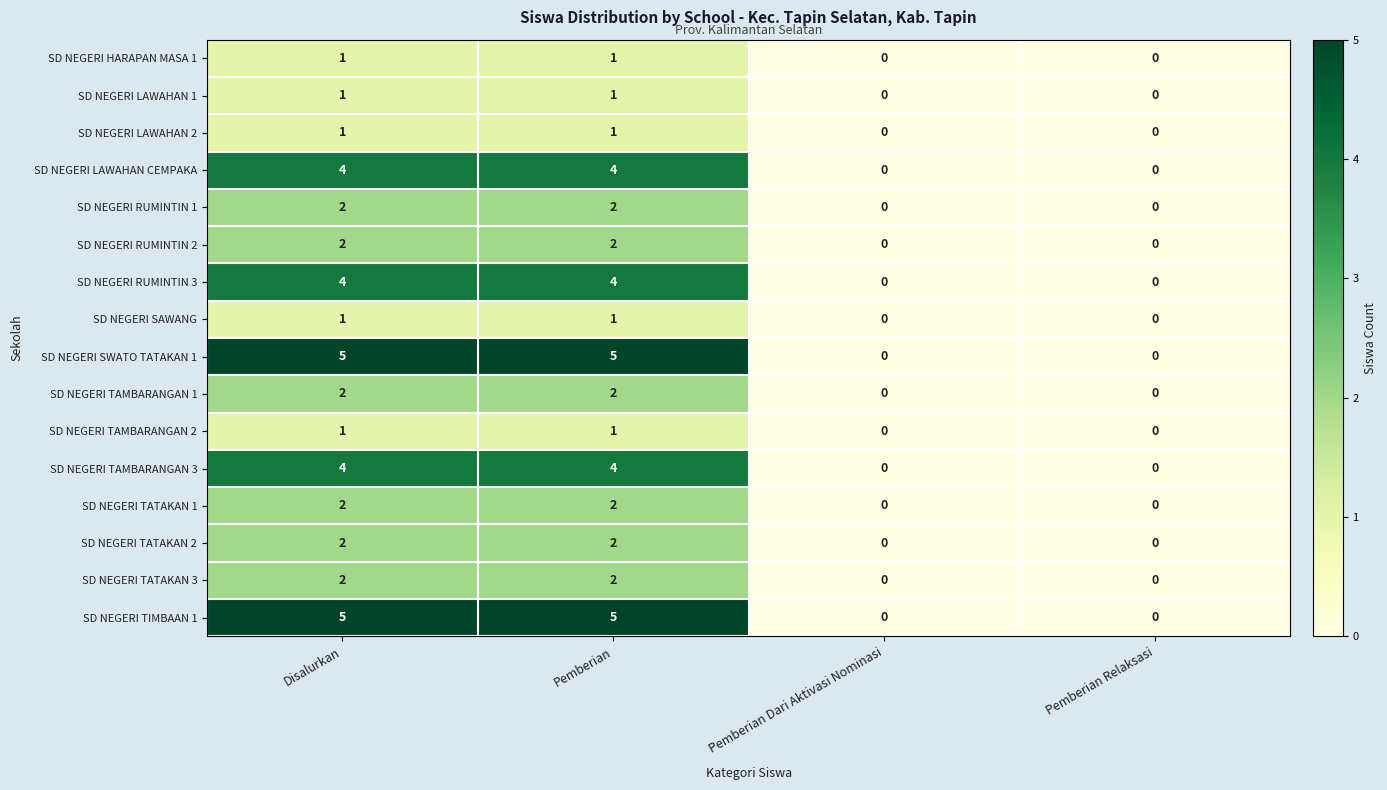

Count the SD NEGERI TAMBARANGAN 1 values in the range 0 to 2.

4